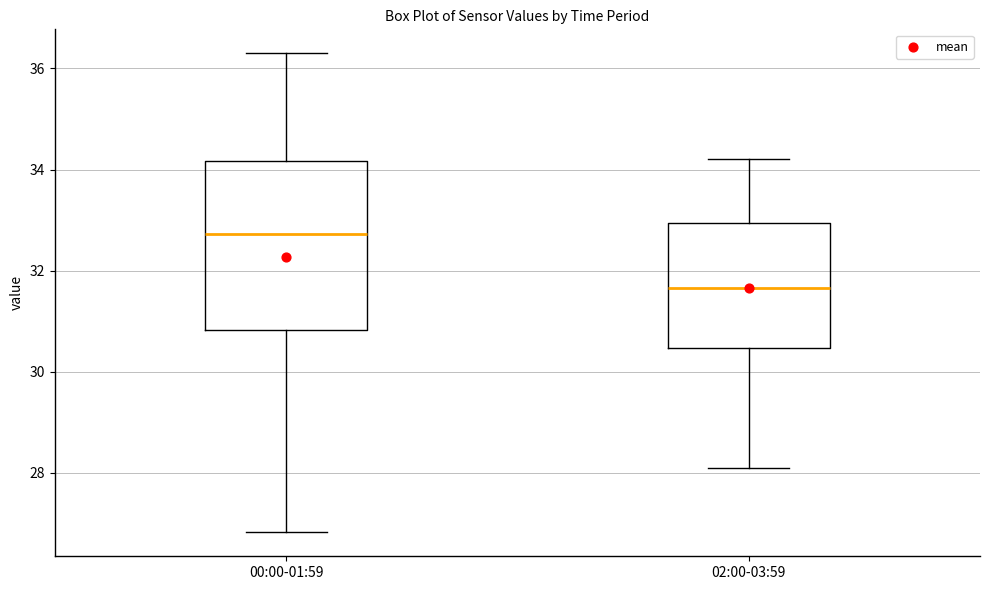

Which box has the lowest median line?

02:00-03:59